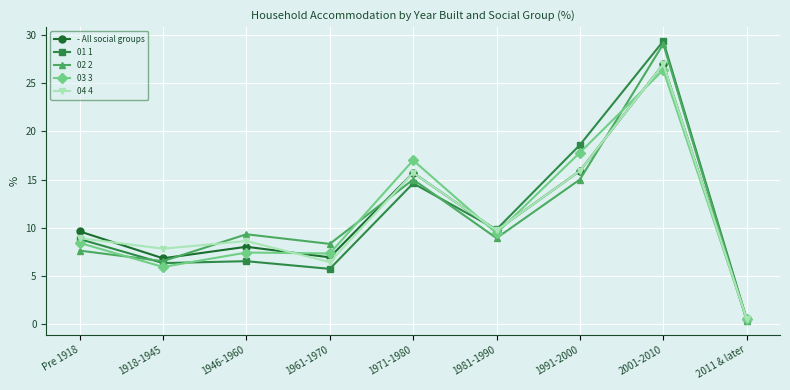

Is it true that 02 2 equals 8.3 at 1961-1970?

True